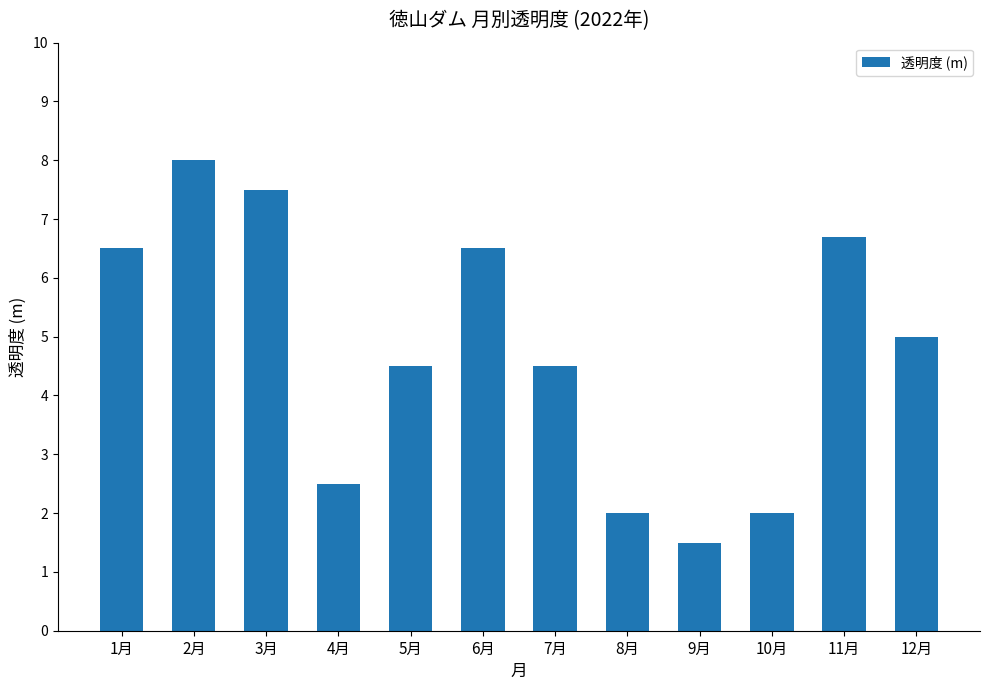

Read the value at 12月.

5.0